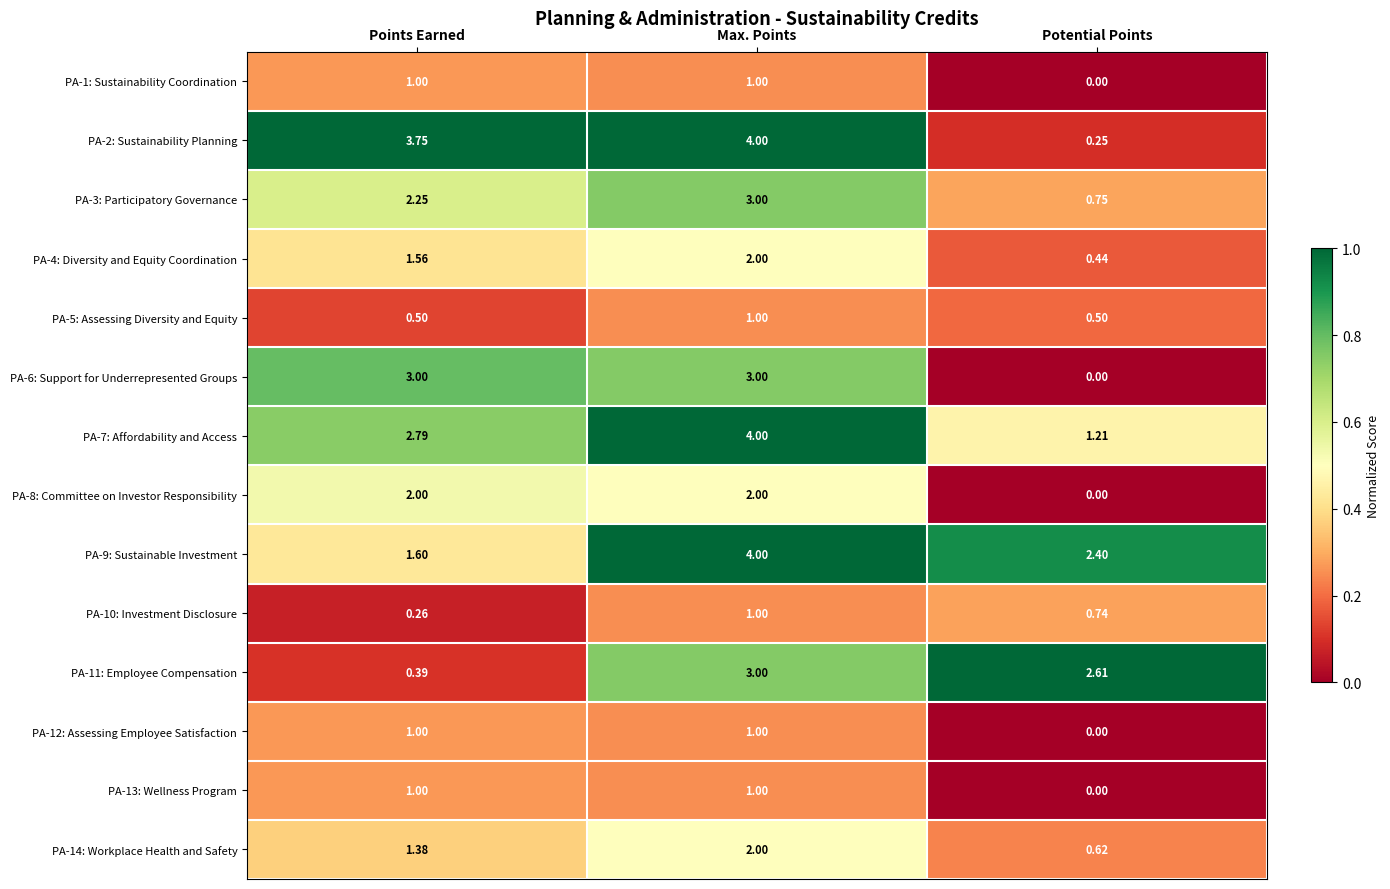

Which label corresponds to the smallest value in the chart?

Potential Points